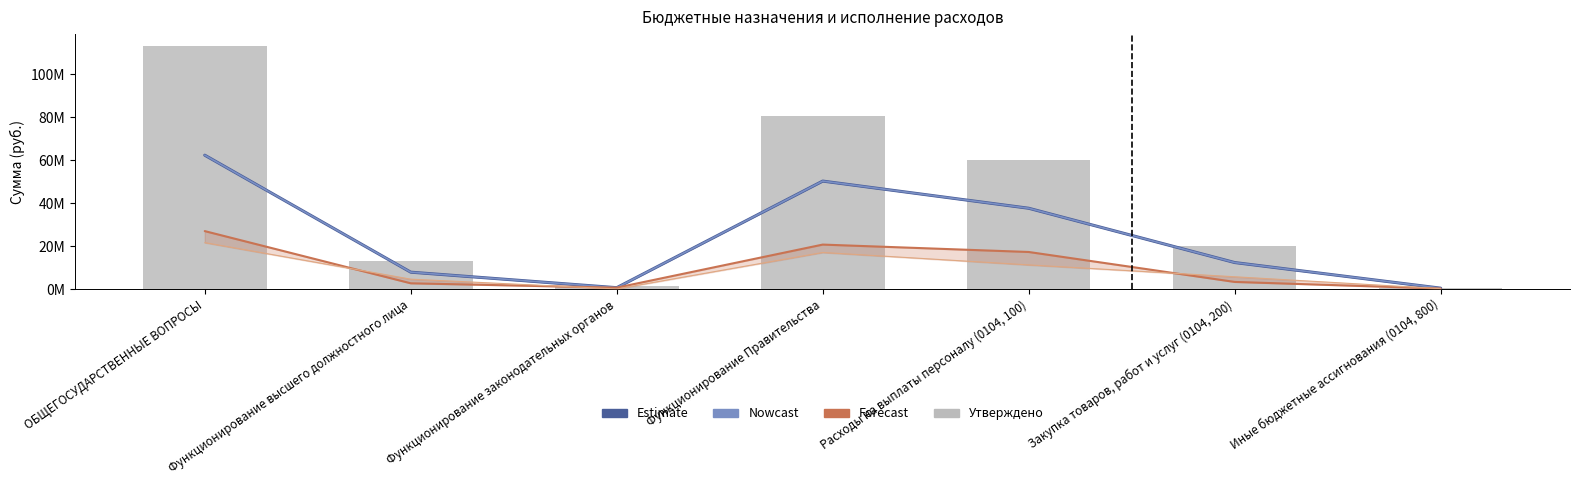

At Функционирование Правительства, list the series in order from largest to smallest.

Утвержденные назначения (консолидированный), Estimate, Nowcast, Forecast